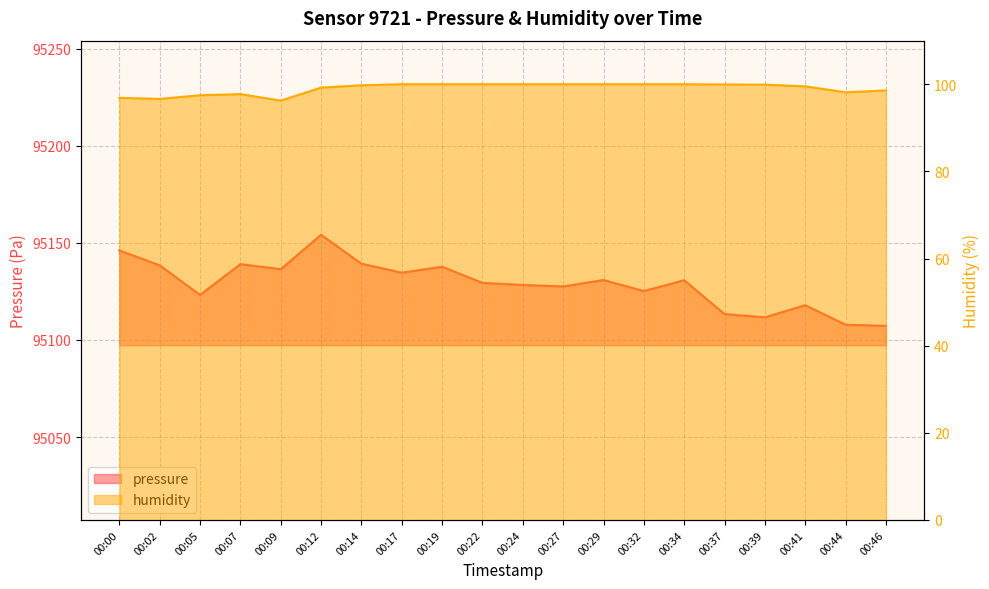

Which series has the widest spread of values?

pressure